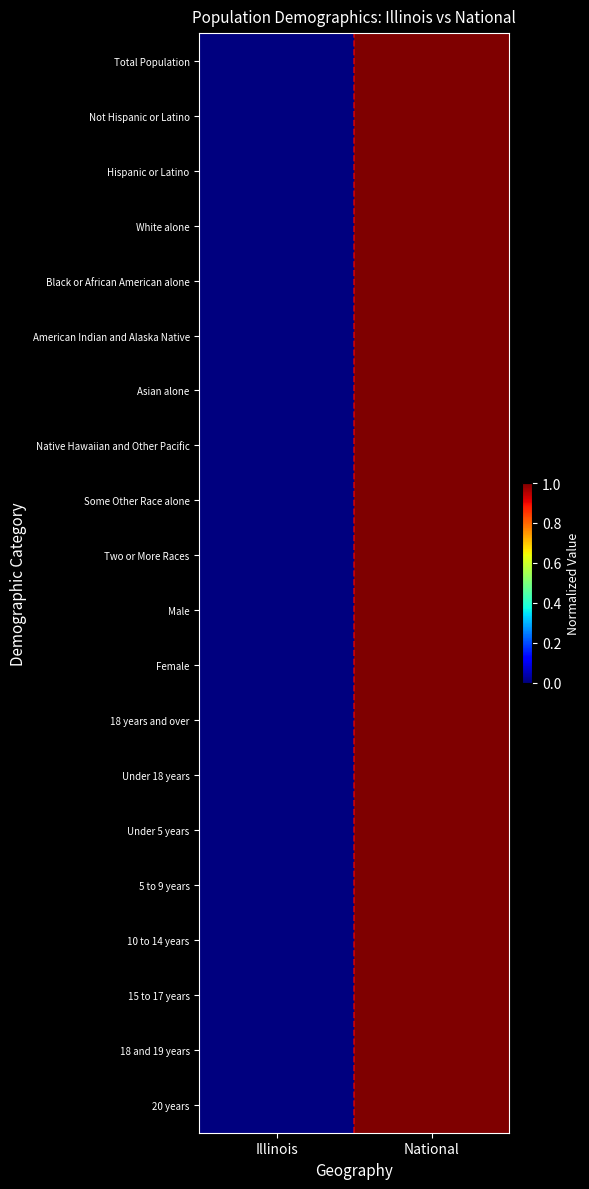

Reading left to right, transcribe all the data shown in this chart.

Total Population: Illinois=0	National=1
Not Hispanic or Latino: Illinois=0	National=1
Hispanic or Latino: Illinois=0	National=1
White alone: Illinois=0	National=1
Black or African American alone: Illinois=0	National=1
American Indian and Alaska Native: Illinois=0	National=1
Asian alone: Illinois=0	National=1
Native Hawaiian and Other Pacific: Illinois=0	National=1
Some Other Race alone: Illinois=0	National=1
Two or More Races: Illinois=0	National=1
Male: Illinois=0	National=1
Female: Illinois=0	National=1
18 years and over: Illinois=0	National=1
Under 18 years: Illinois=0	National=1
Under 5 years: Illinois=0	National=1
5 to 9 years: Illinois=0	National=1
10 to 14 years: Illinois=0	National=1
15 to 17 years: Illinois=0	National=1
18 and 19 years: Illinois=0	National=1
20 years: Illinois=0	National=1